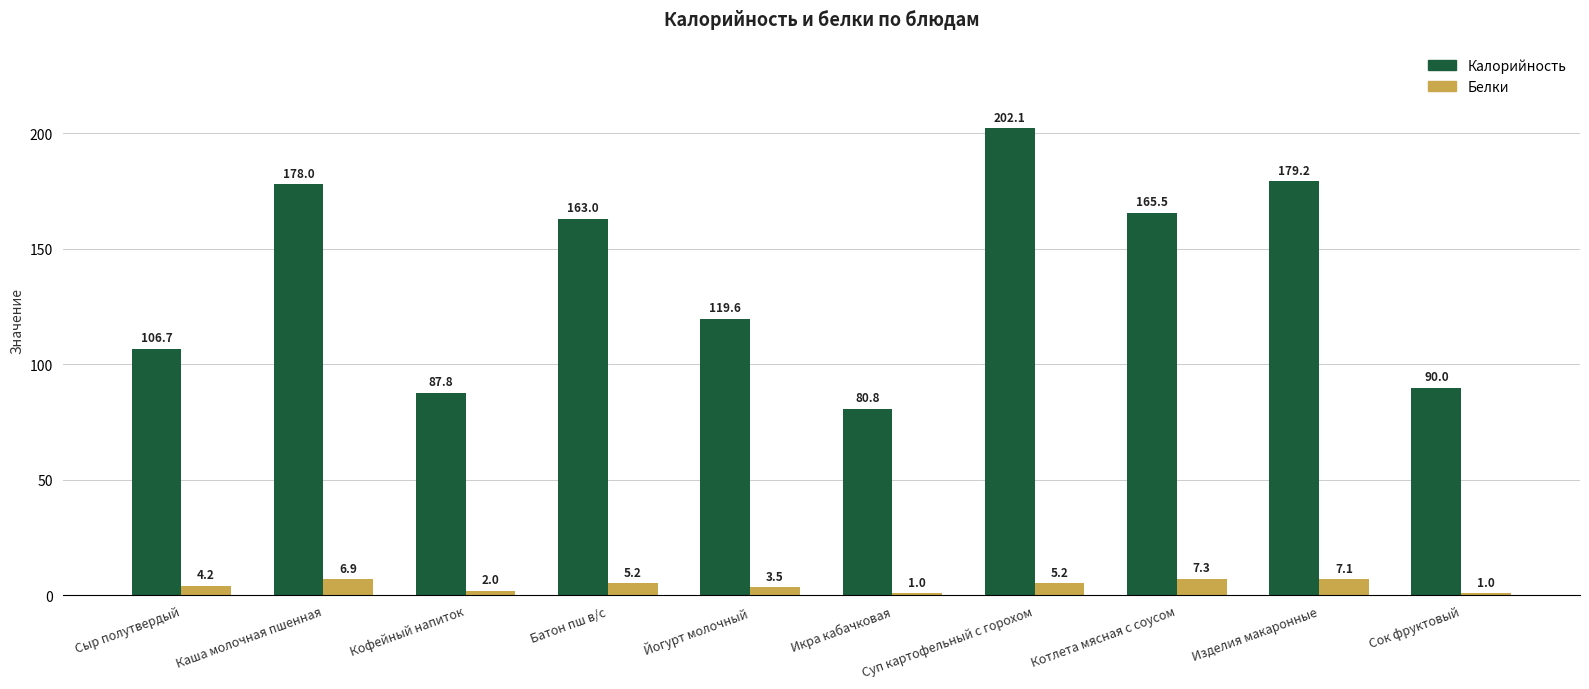

True or false: Калорийность has a value of 163.0 at Батон пш в/с.

True